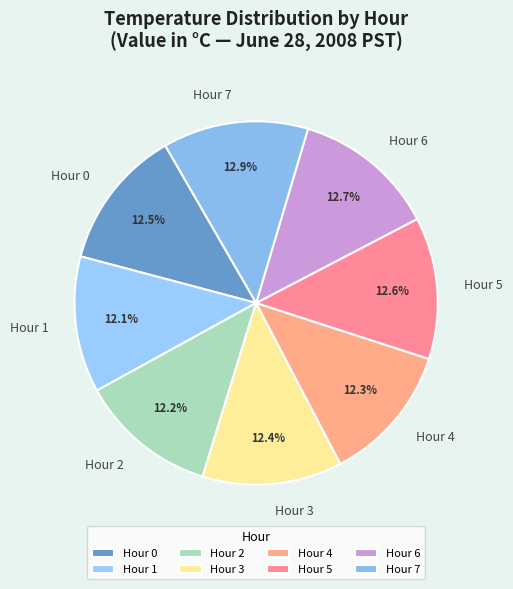

Combined, what portion of the pie is Hour 4 and Hour 7?

25.3%